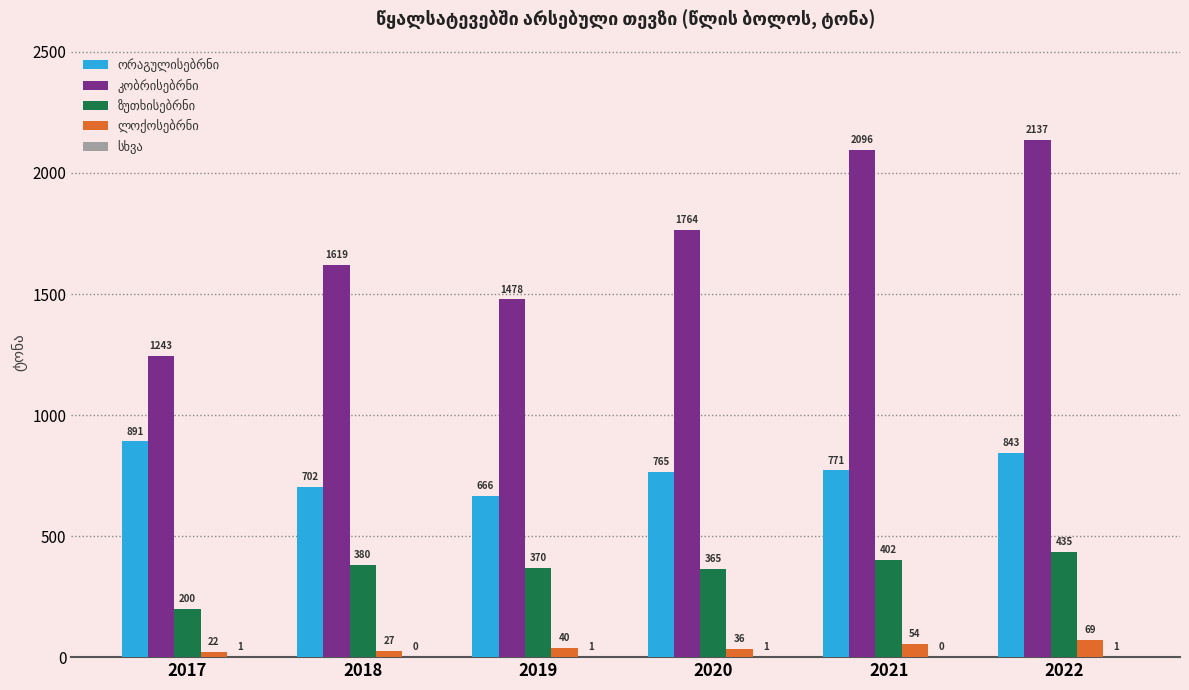

How many groups of bars are there?

6